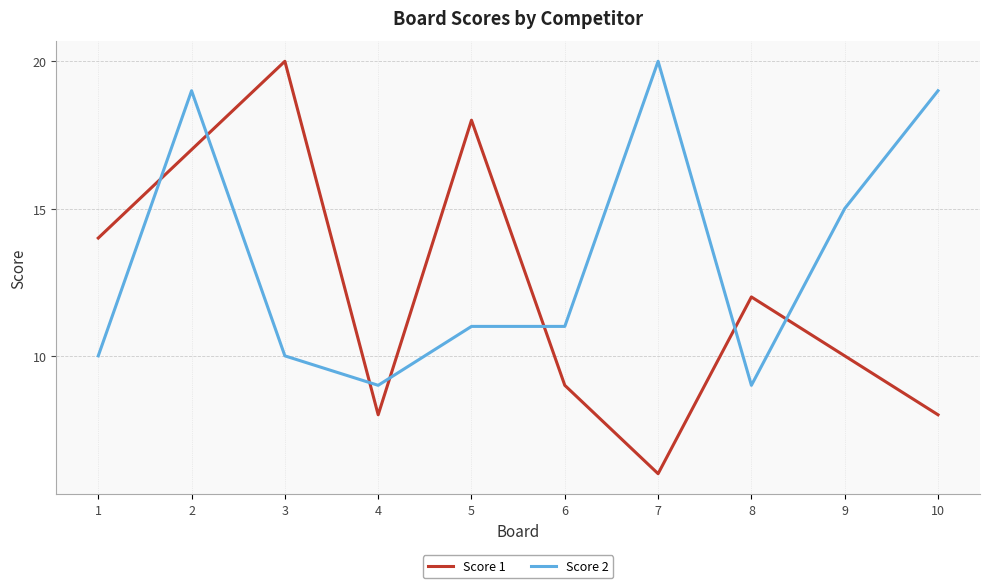

True or false: Score 2 has more than 1 interior local peaks.

True